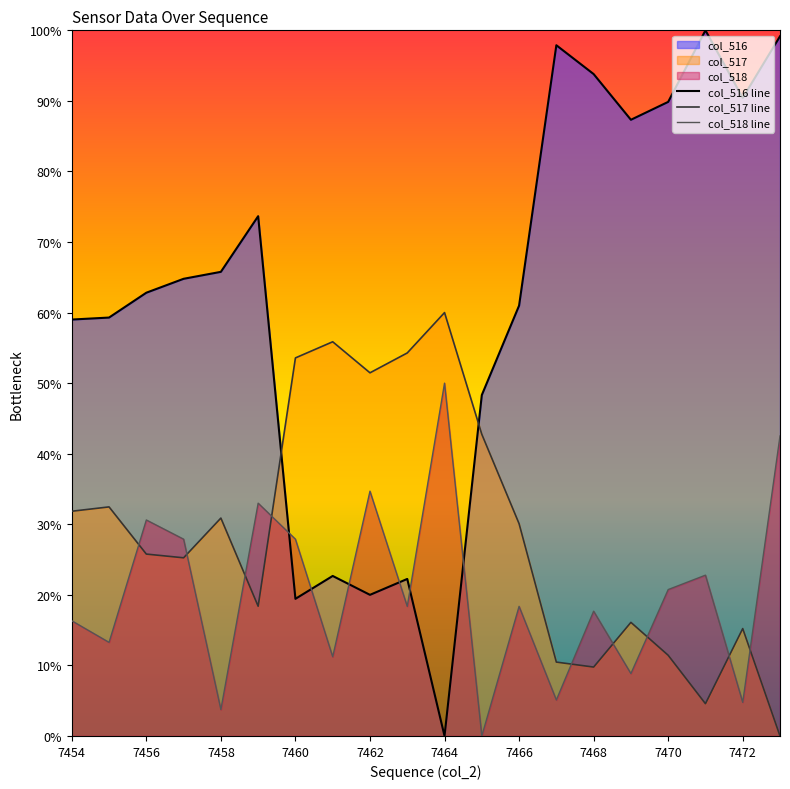

What are all the series names shown in the legend?

col_516 line, col_517 line, col_518 line